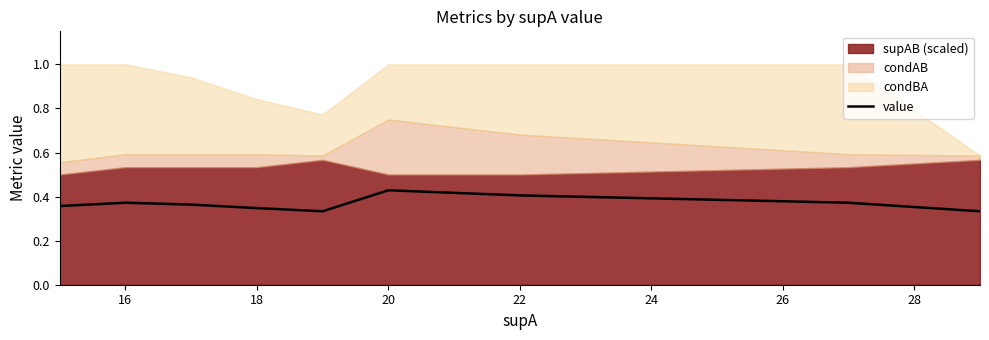

The value of value at 22 is 0.4. True or false?

True